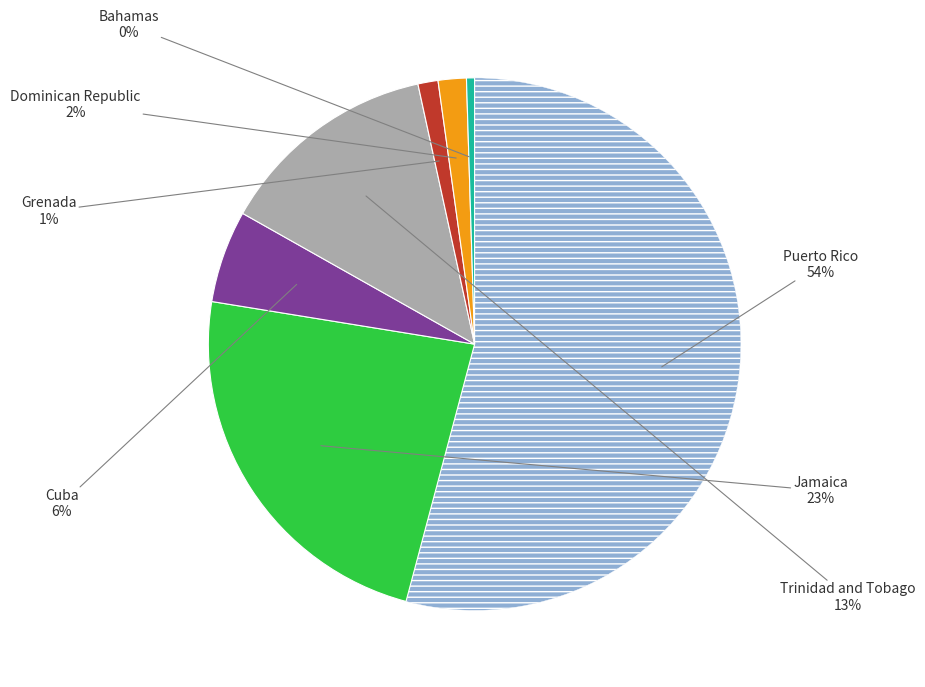

To the nearest percent, what is the average slice percentage?

14%